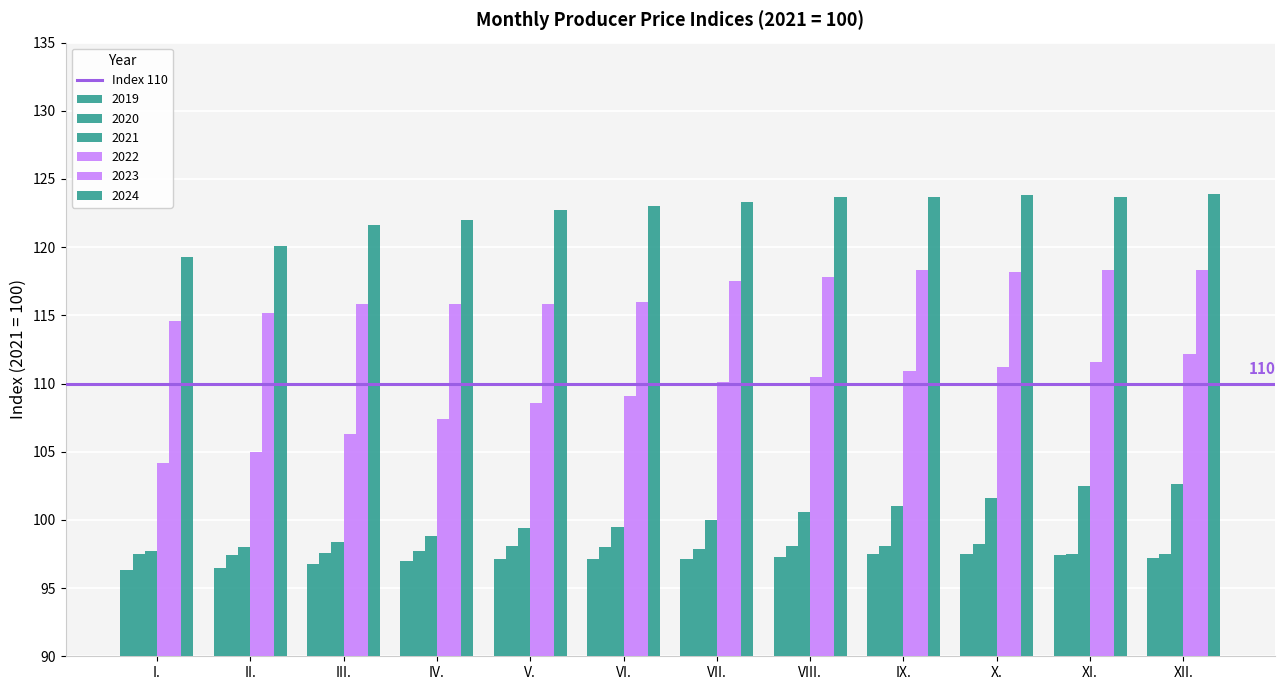

What is the difference between the highest and lowest values at XI.?

26.3